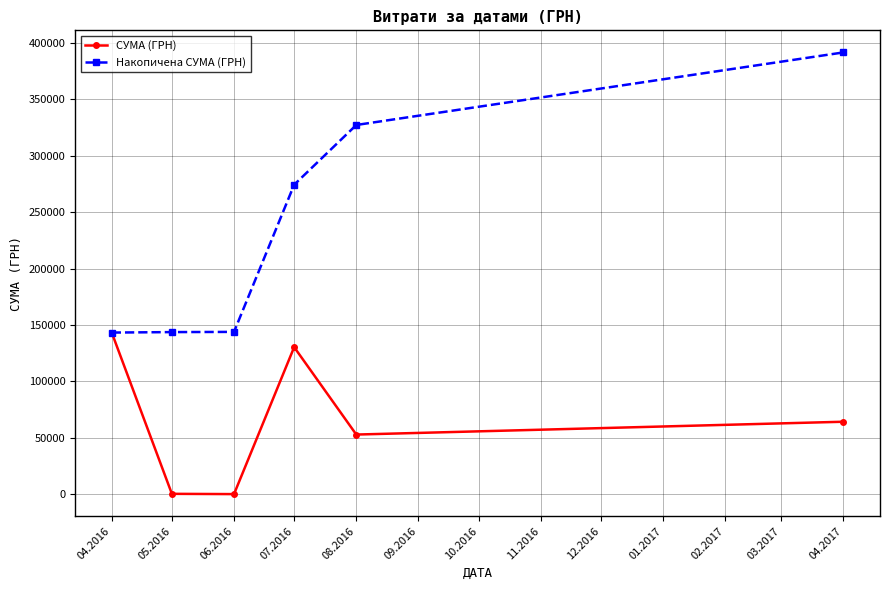

What is the sum of all Накопичена СУМА (ГРН) values?

1423873.0